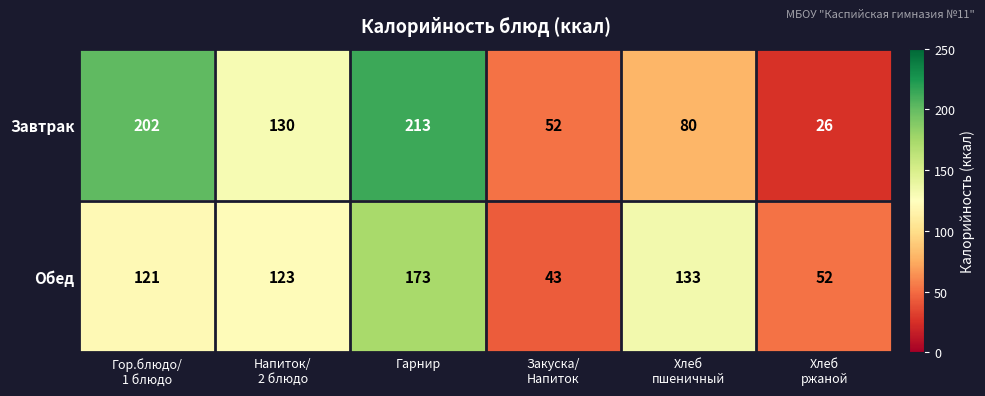

List the series in order of their overall mean, lowest first.

Обед, Завтрак